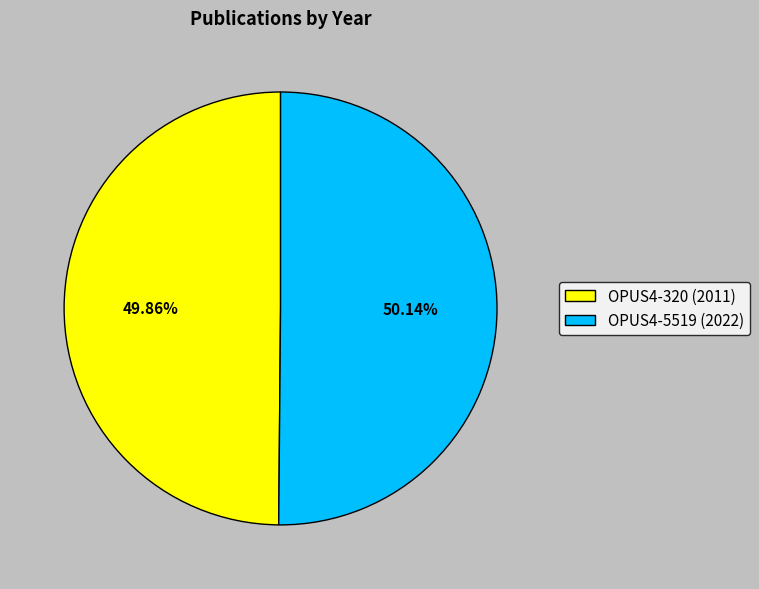

Combined, do OPUS4-320 (2011) and OPUS4-5519 (2022) account for over 50%?

Yes